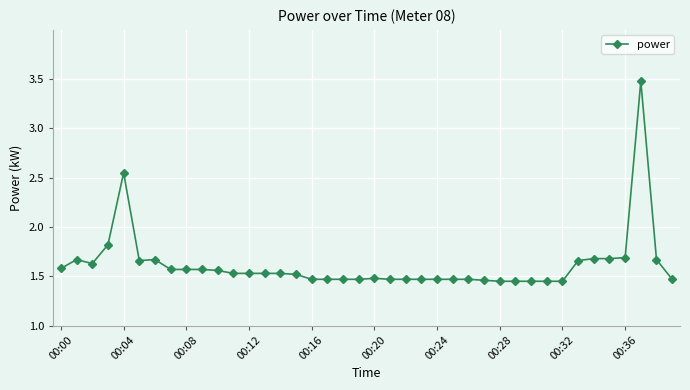

What is the difference between the second highest and minimum values?

1.1